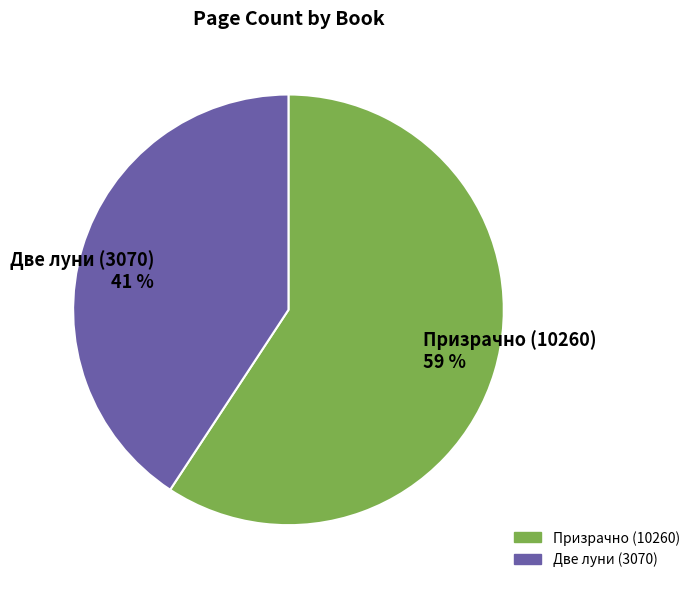

What is the total percentage of Две луни (3070) and Призрачно (10260)?

100.0%